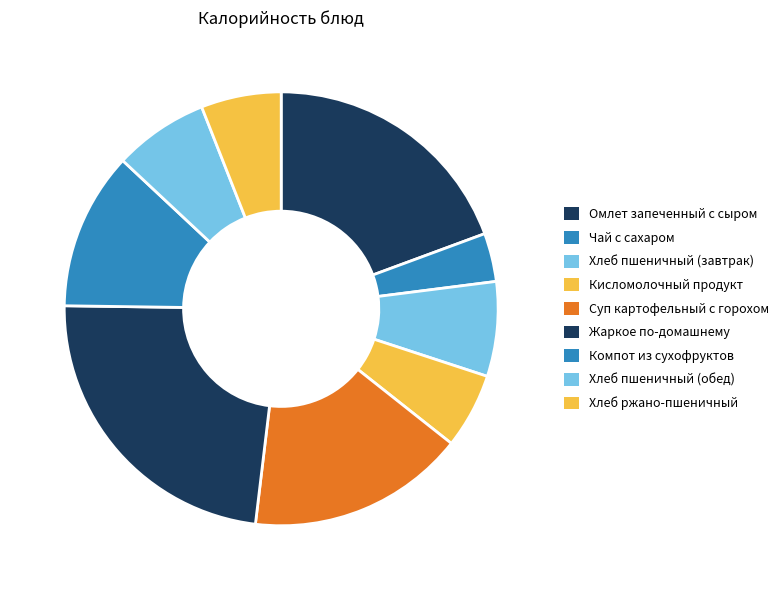

Is Жаркое по-домашнему the majority of the pie?

No